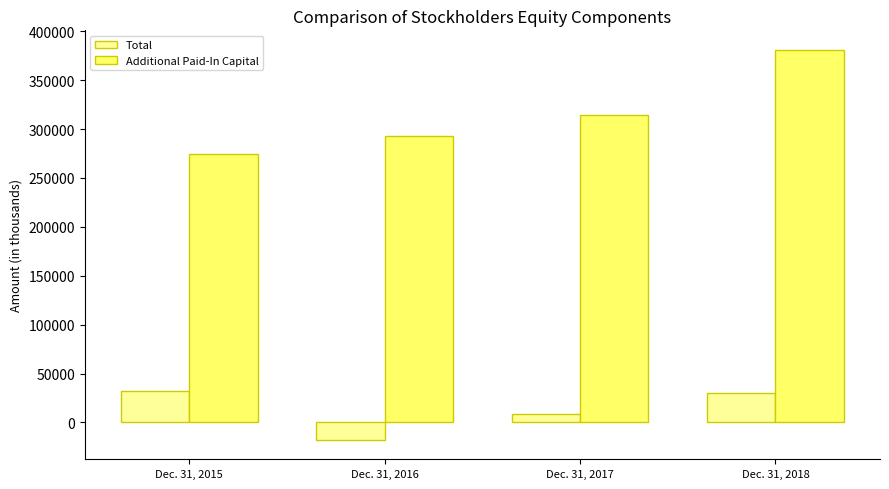

How many data points in Total are less than 29742?

2